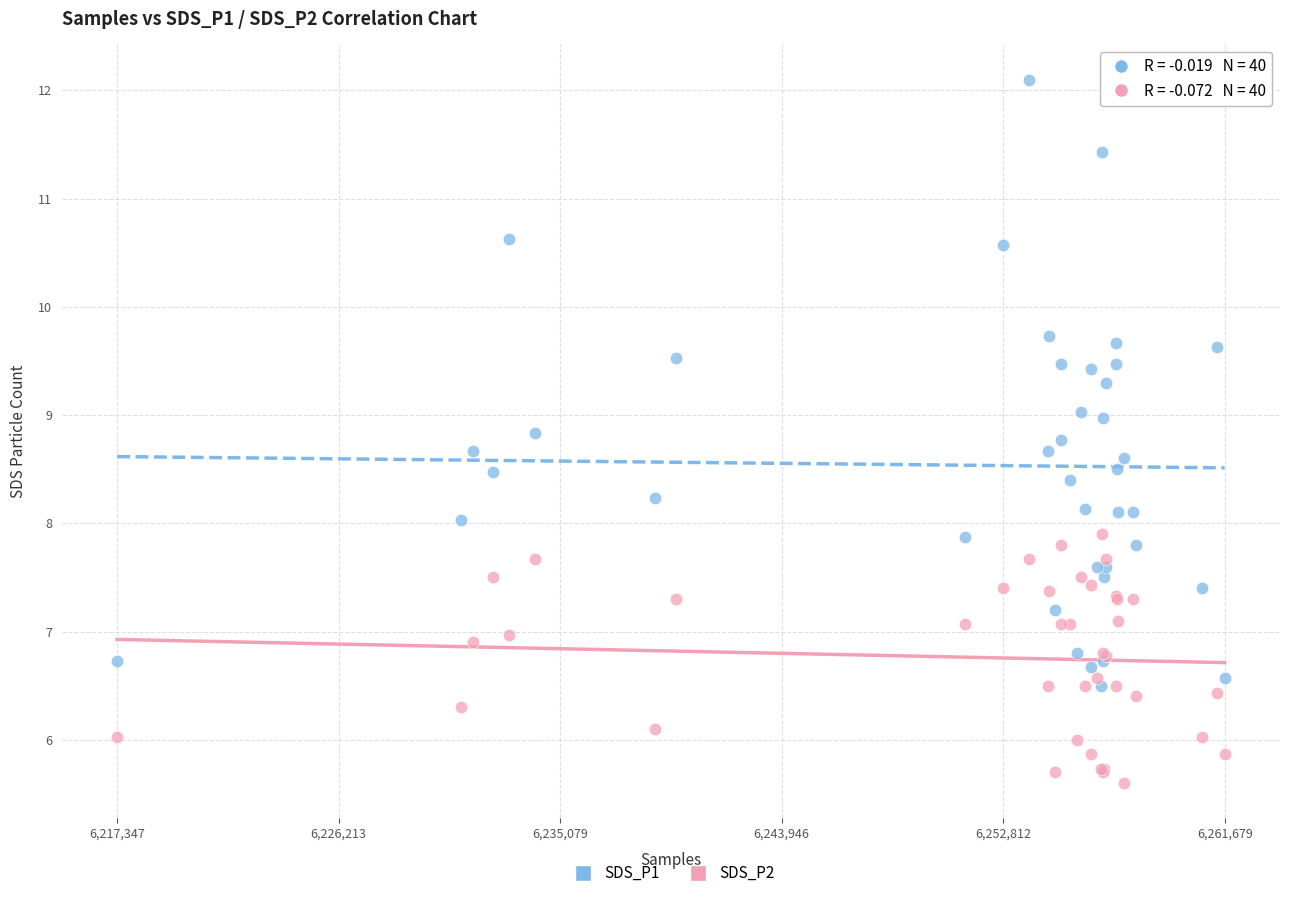

What are all the series names shown in the legend?

SDS_P1, SDS_P2